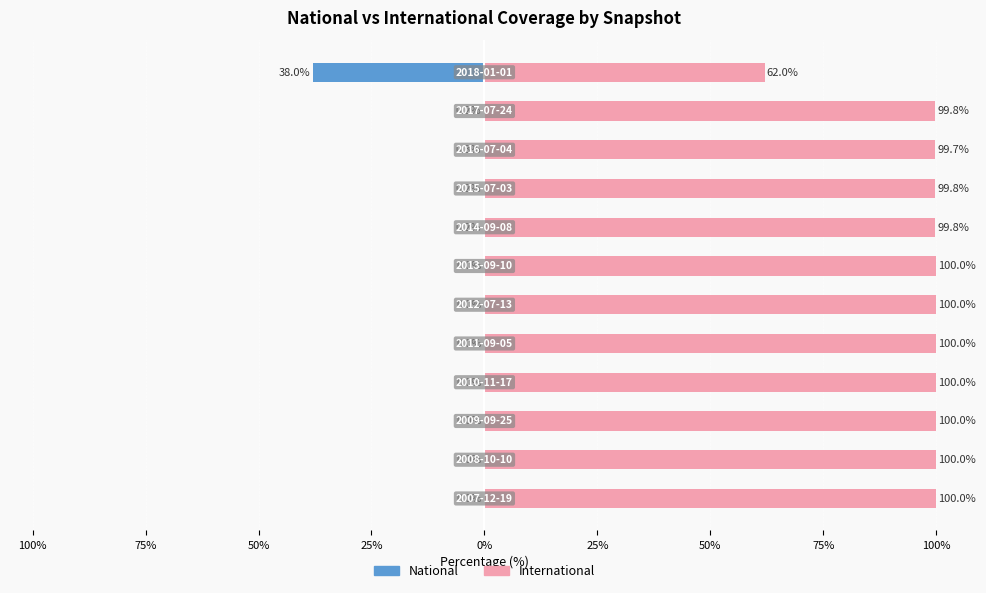

Which series changed the most between 100% and 75%?

International